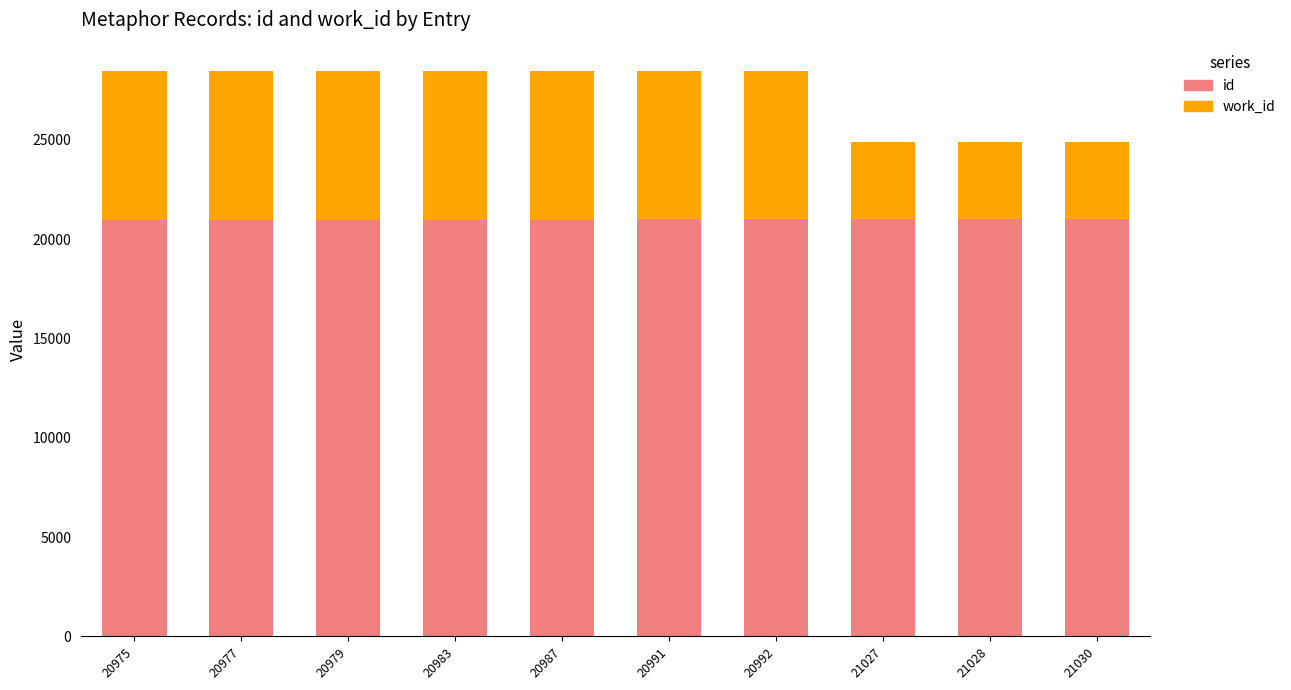

The id series shows 28516 at 20987. True or false?

False